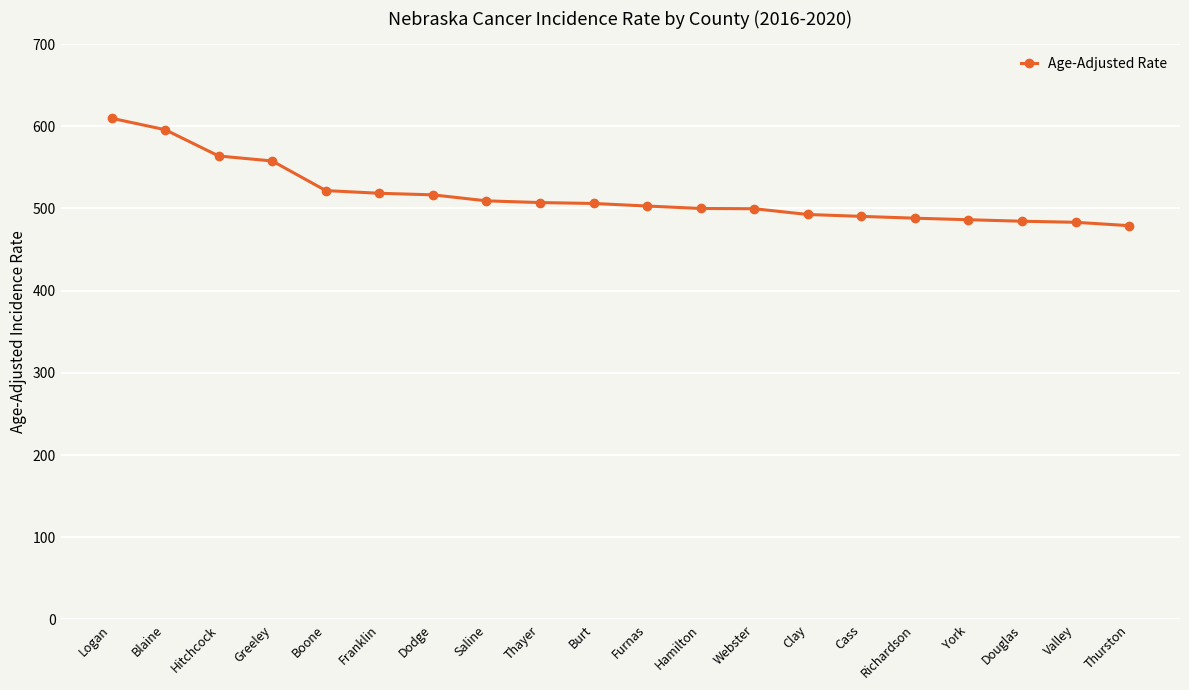

Which has a higher value, Logan or Franklin?

Logan